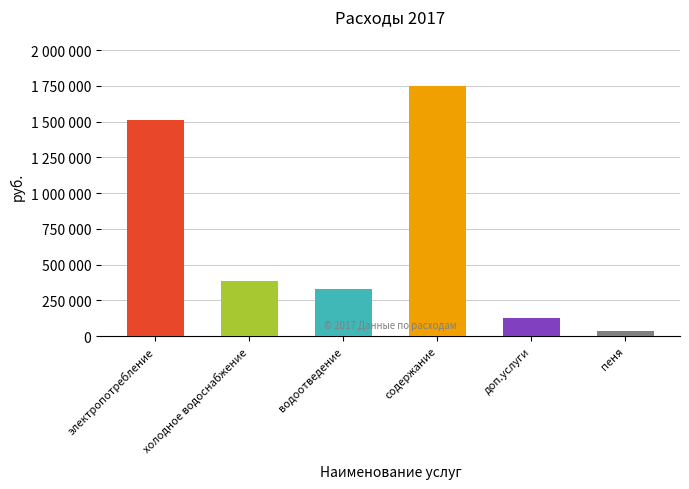

What is the average value?

689061.9